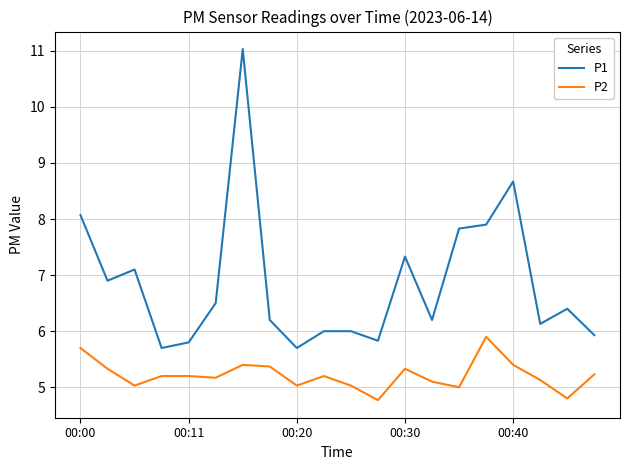

Rank the series by their average value, from lowest to highest.

P2, P1